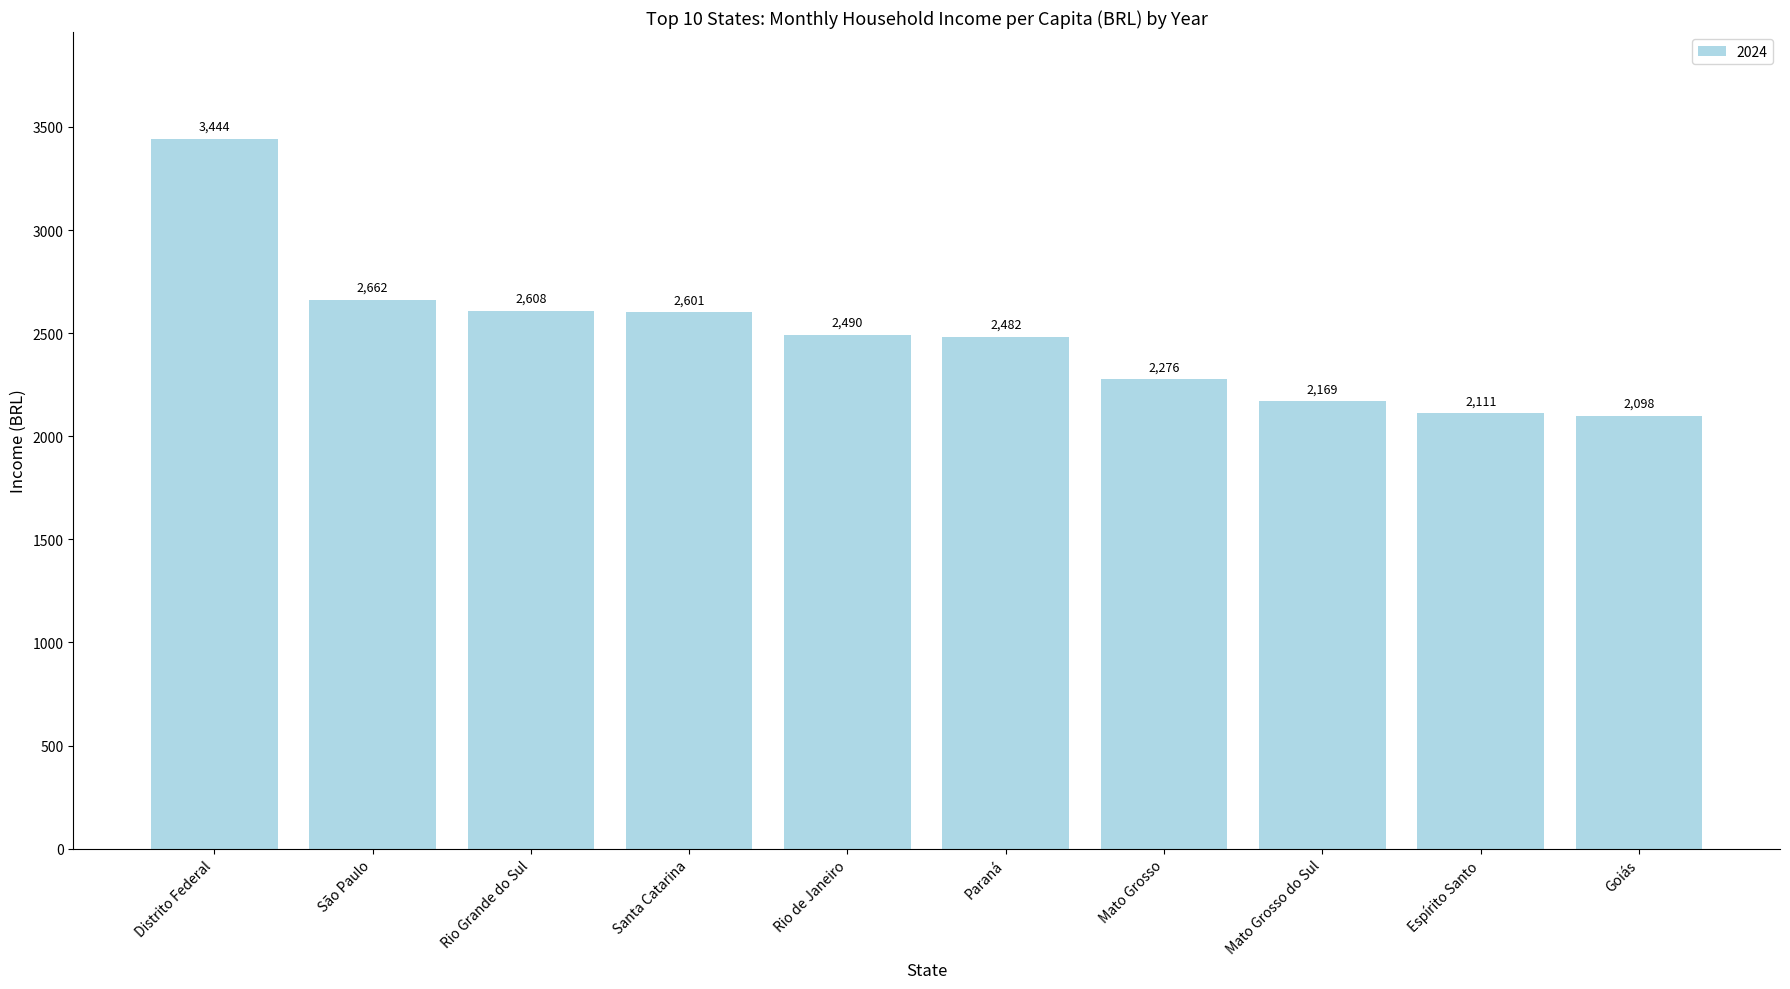

How many series are shown in this chart?

1